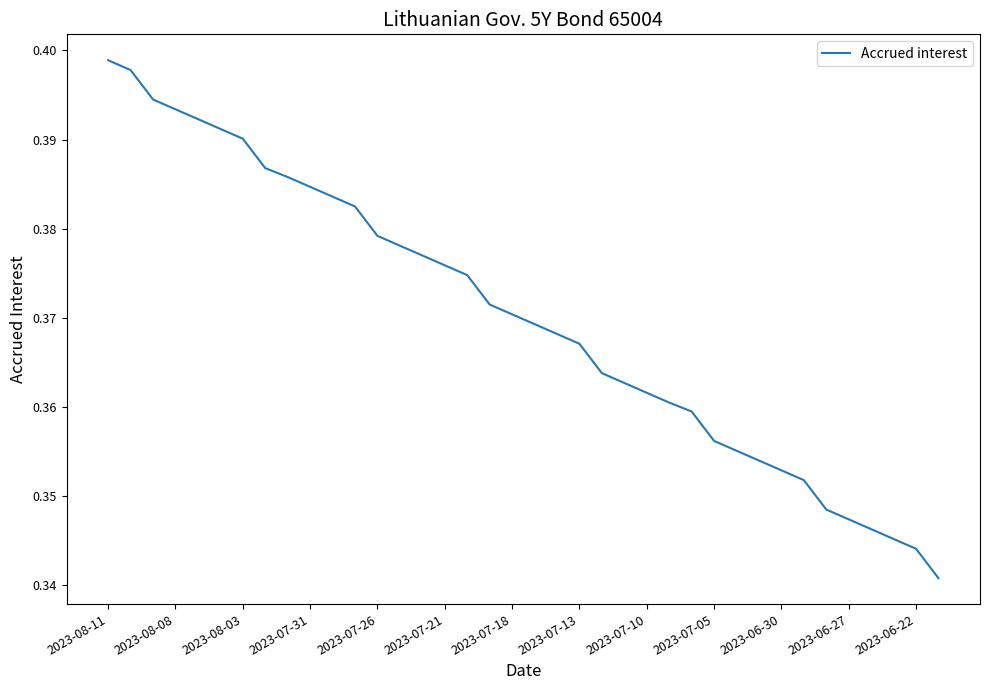

The chart shows a value of 0.6 at 2023-06-27. True or false?

False